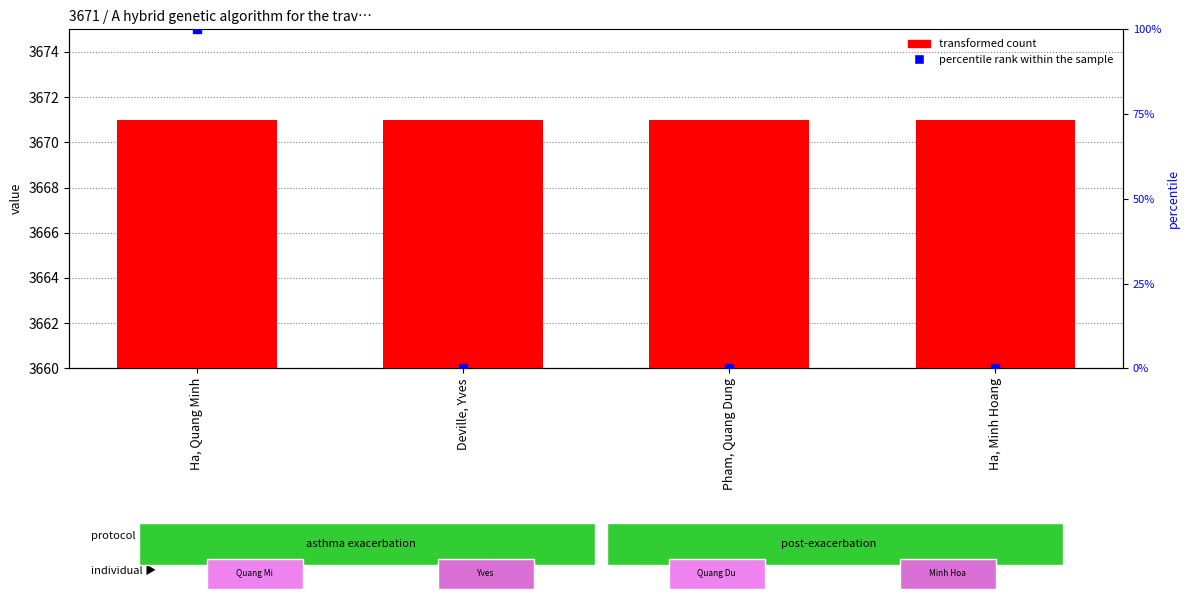

Which series has the largest total across all categories?

transformed count